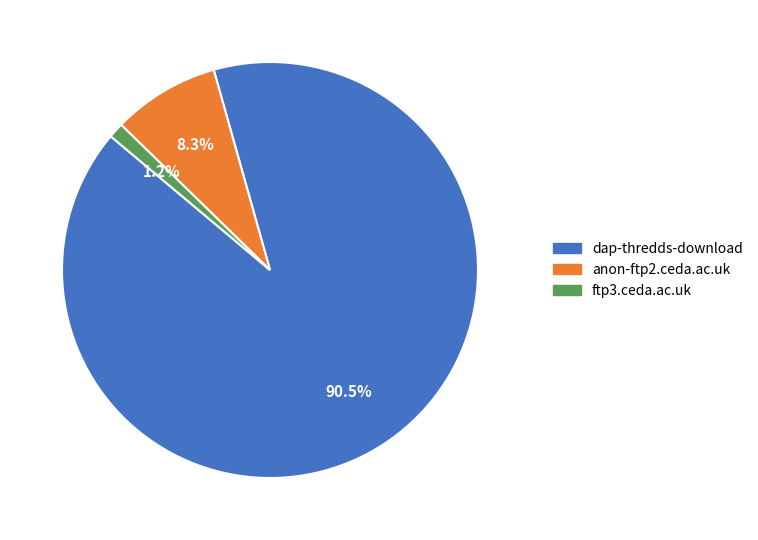

The dap-thredds-download slice represents 99% of the pie. True or false?

False